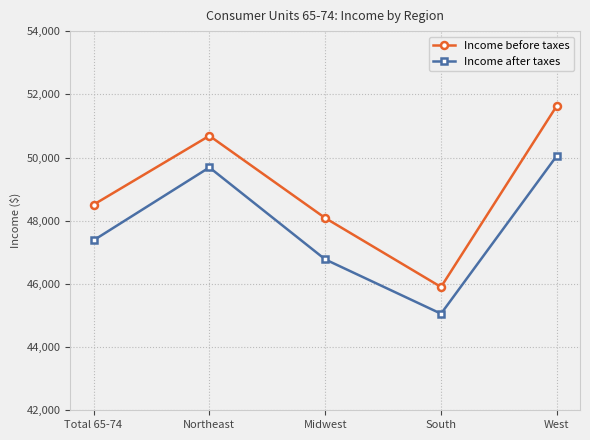

What is the total value across all series at Northeast?

100373